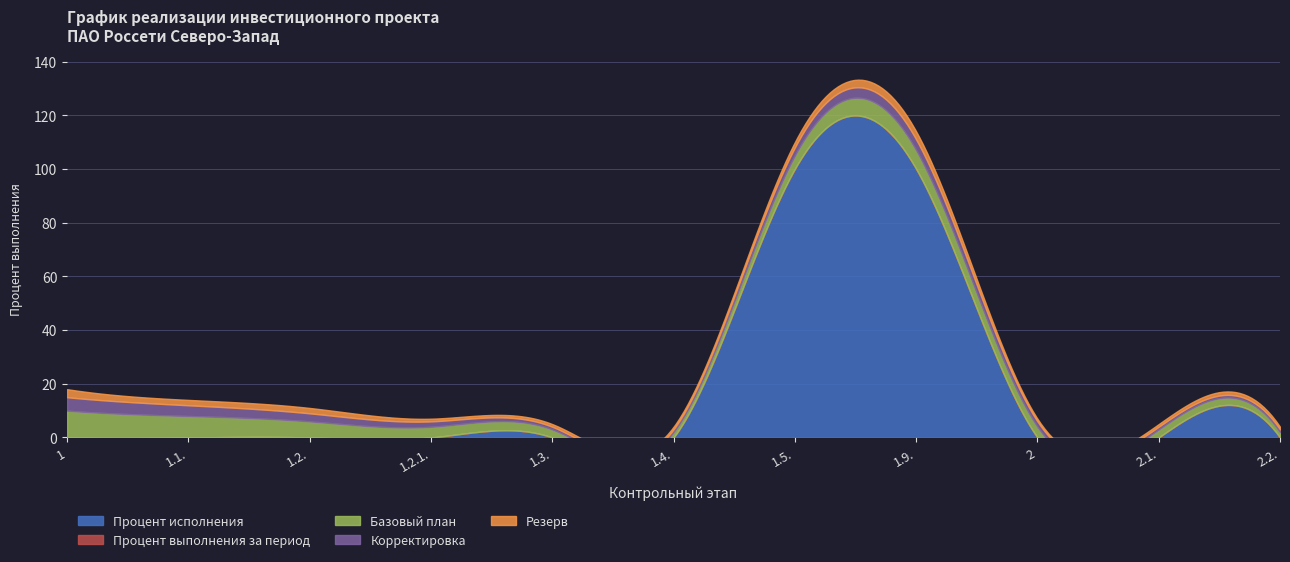

Rank the categories by Корректировка value from highest to lowest.

1, 1.1., 1.9., 1.2., 1.5., 1.2.1., 2, 1.3., 1.4., 2.1., 2.2.